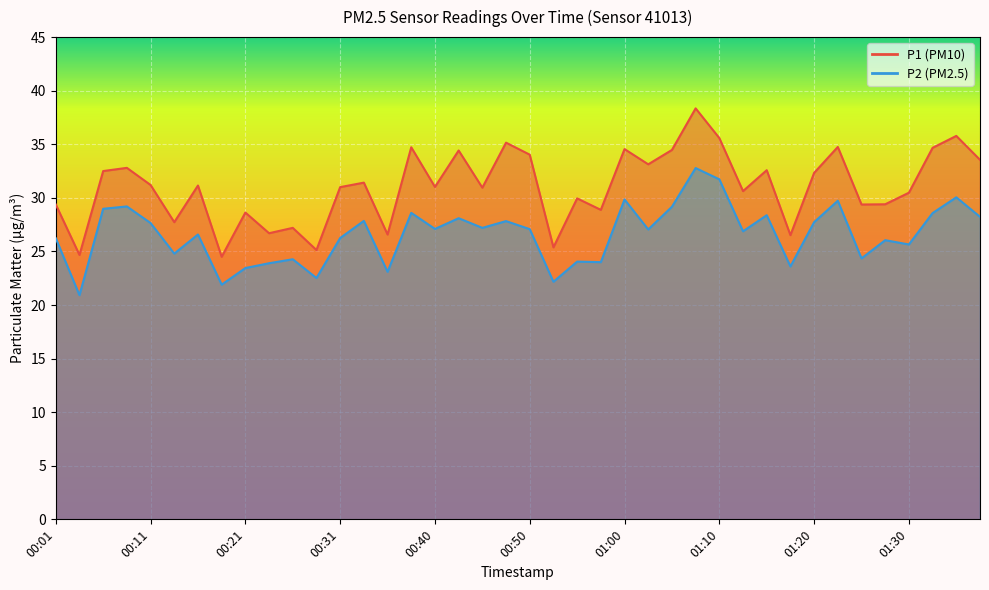

What is the label of the 8th point from the left?

00:18